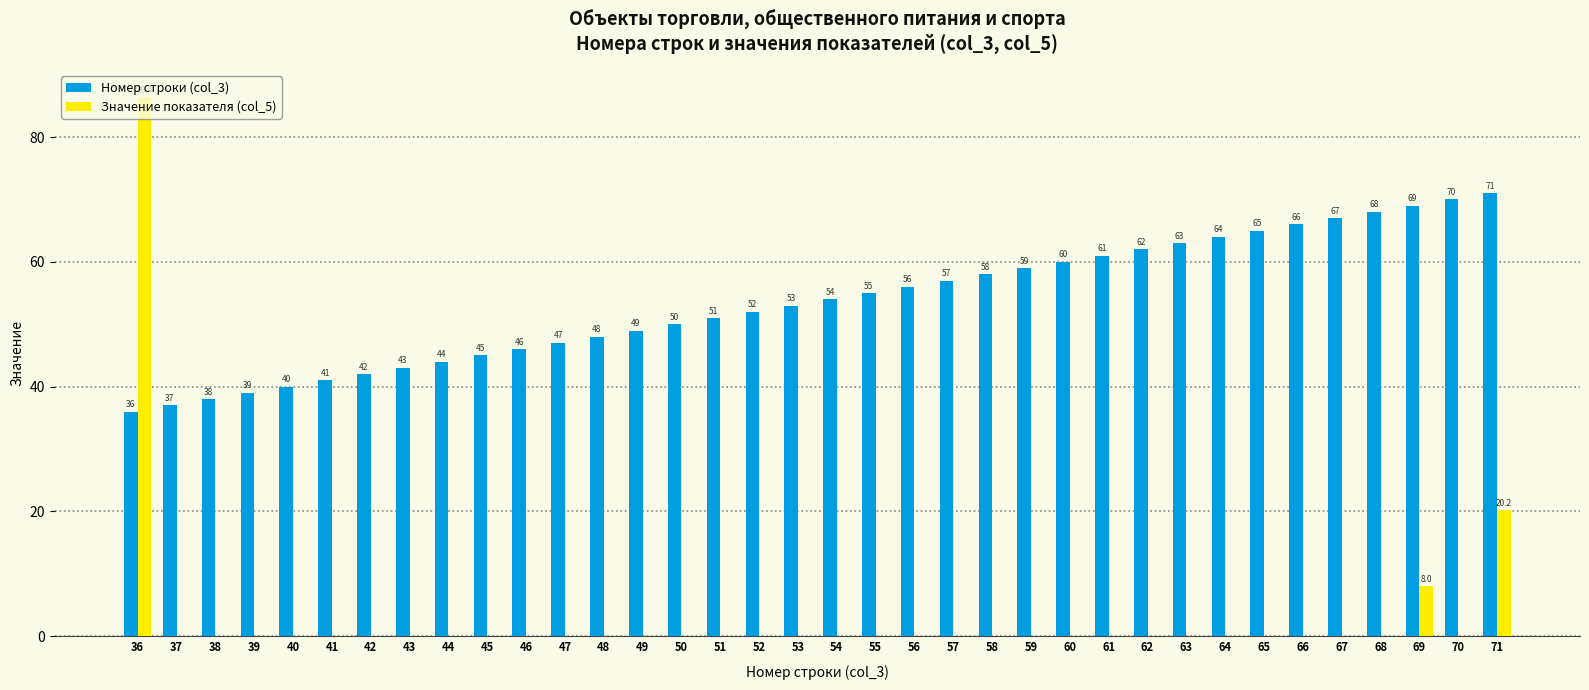

Which label corresponds to the largest value in the chart?

36